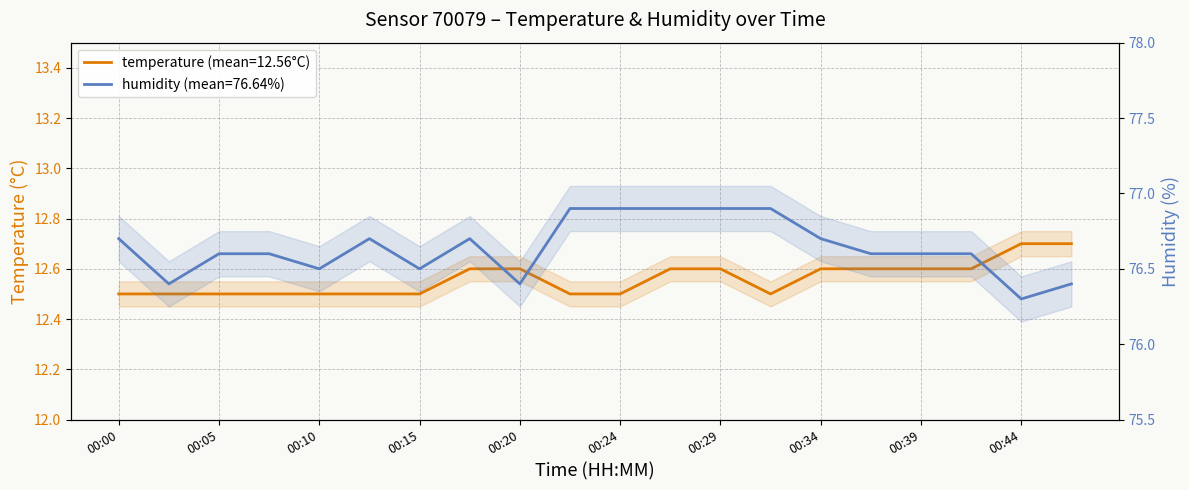

True or false: temperature has a value of 3.2 at 00:34.

False